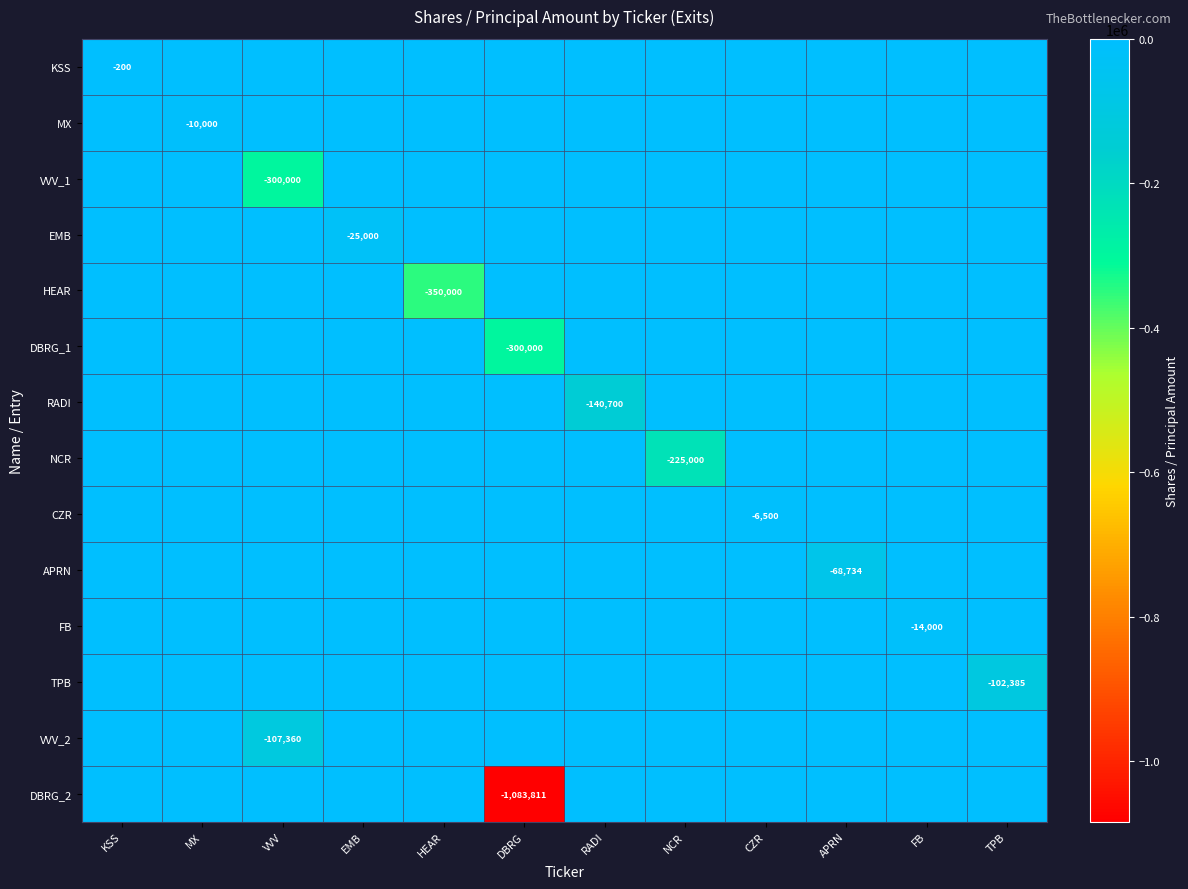

What is the total value across all series at RADI?

-140700